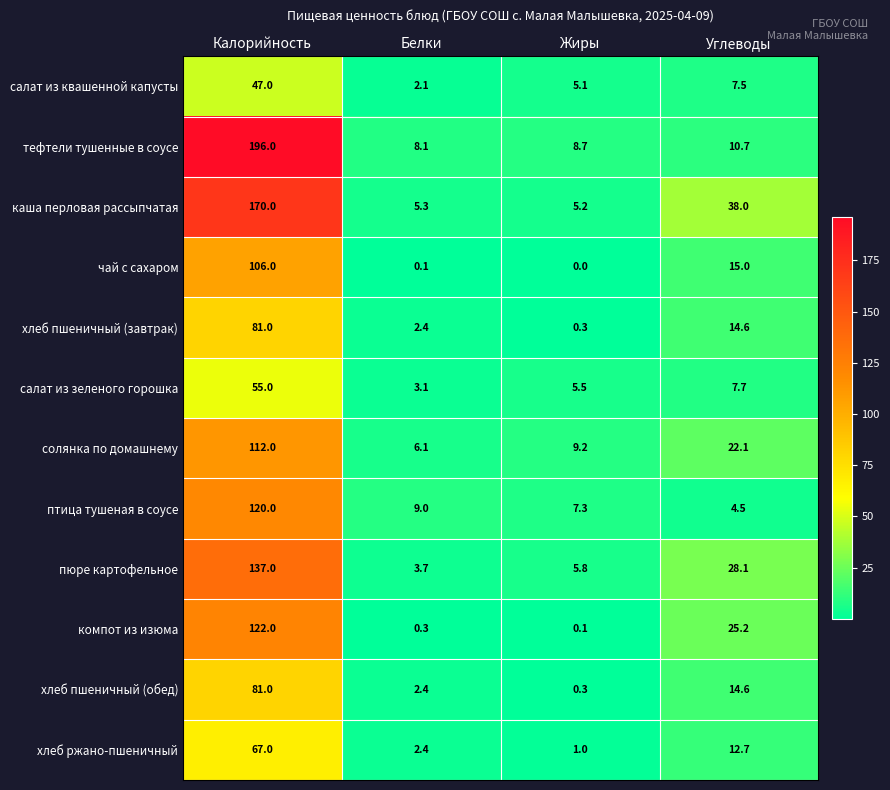

Which series has the largest range (max minus min)?

тефтели тушенные в соусе